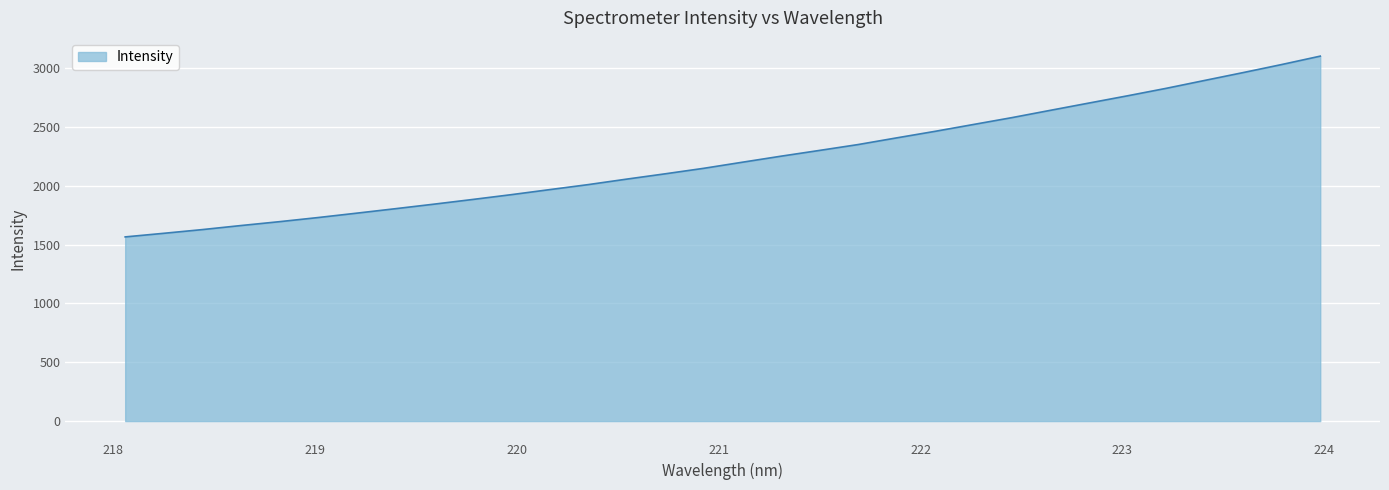

What is the greatest value displayed?

3101.7